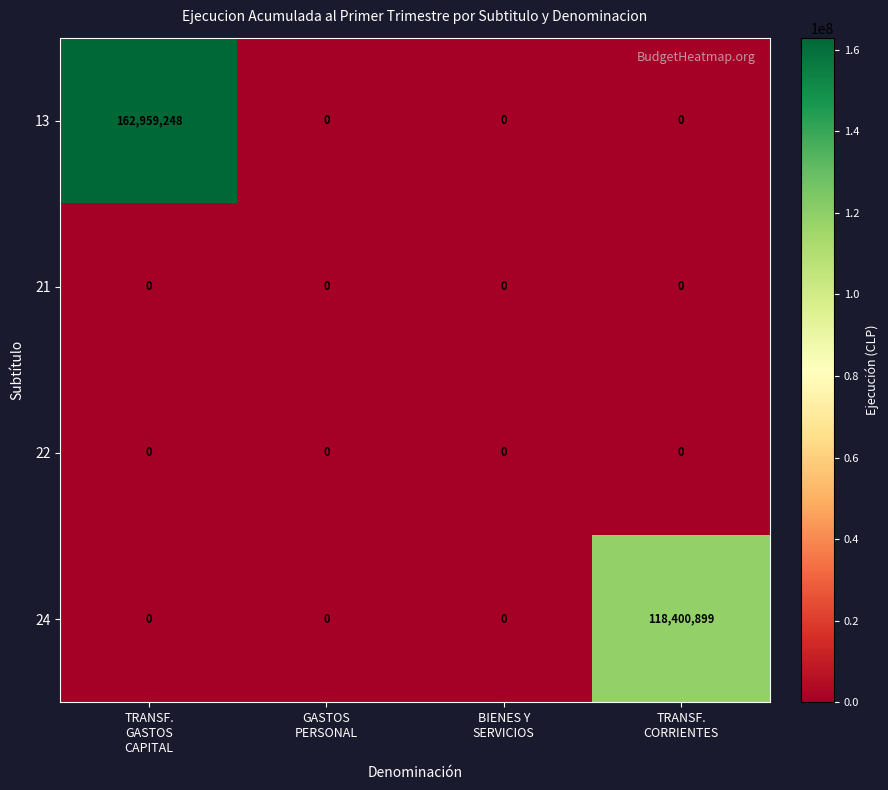

At how many categories does at least one series exceed 14092624?

2